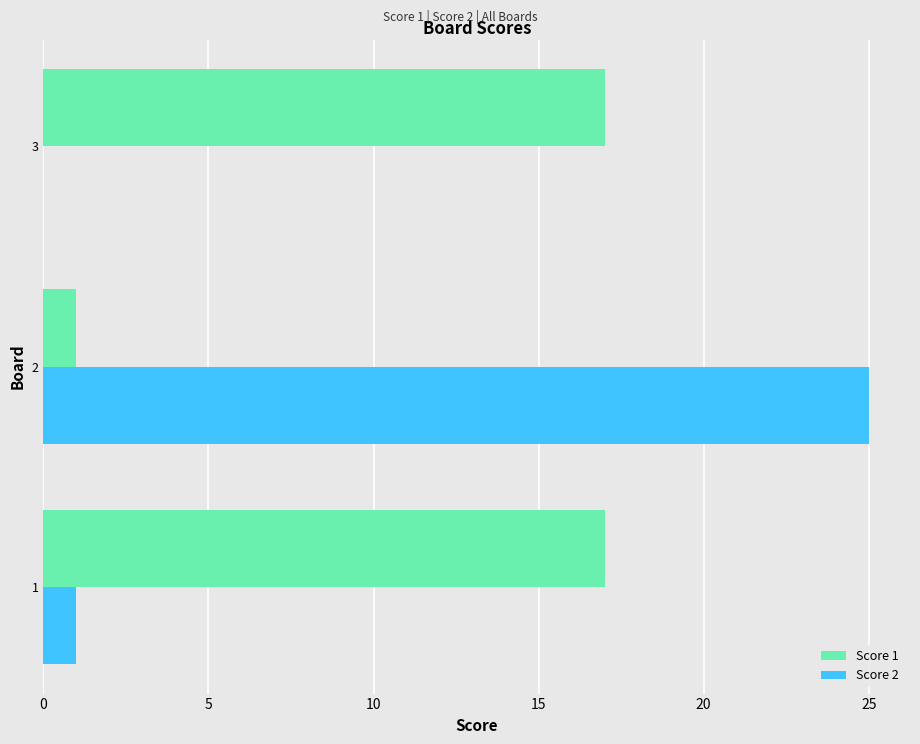

Which category has the highest value across all series?

2